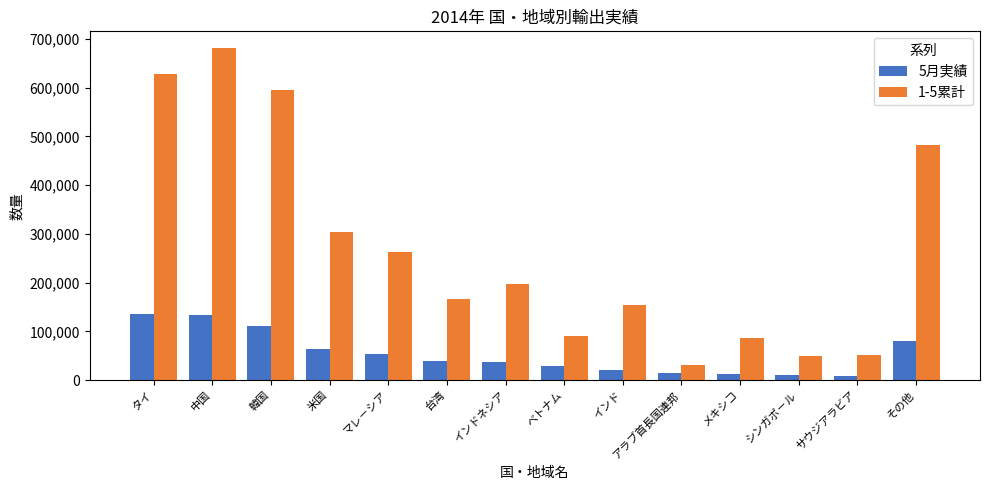

What is the difference between the highest and lowest values at インドネシア?

159852.8